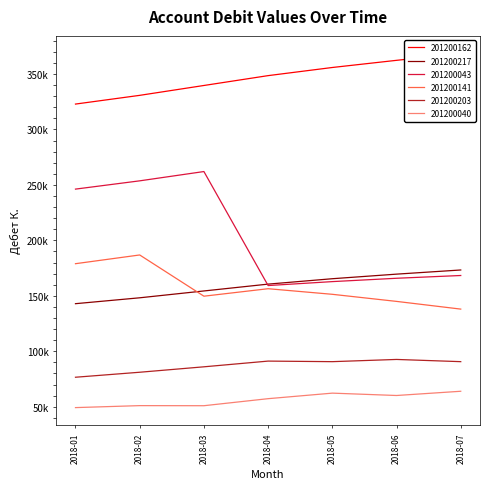

Is this an area chart (filled region under the line)?

No